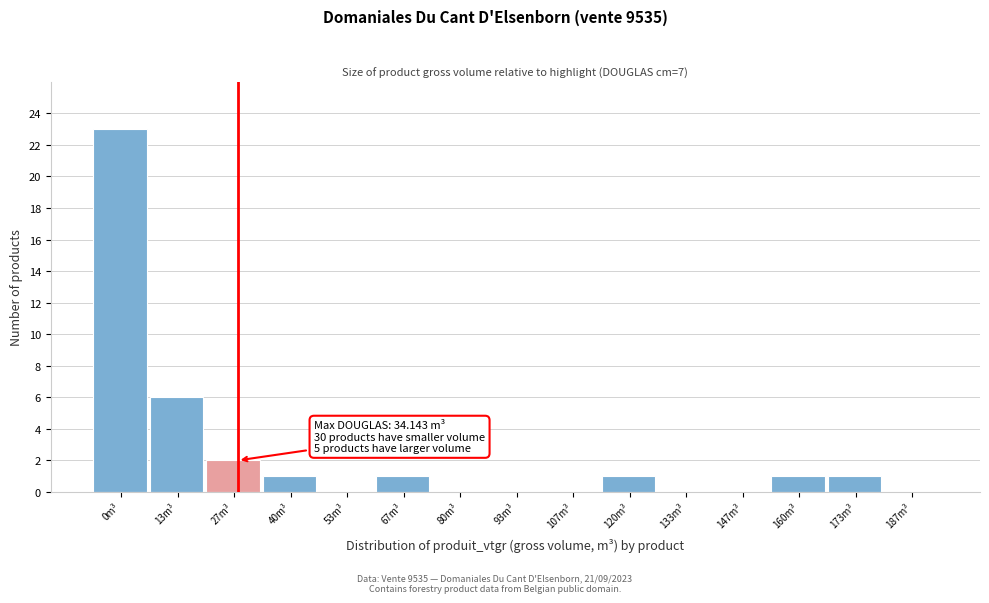

Reading right to left, transcribe all the data shown in this chart.

187m³=0	173m³=1	160m³=1	147m³=0	133m³=0	120m³=1	107m³=0	93m³=0	80m³=0	67m³=1	53m³=0	40m³=1	27m³=2	13m³=6	0m³=23